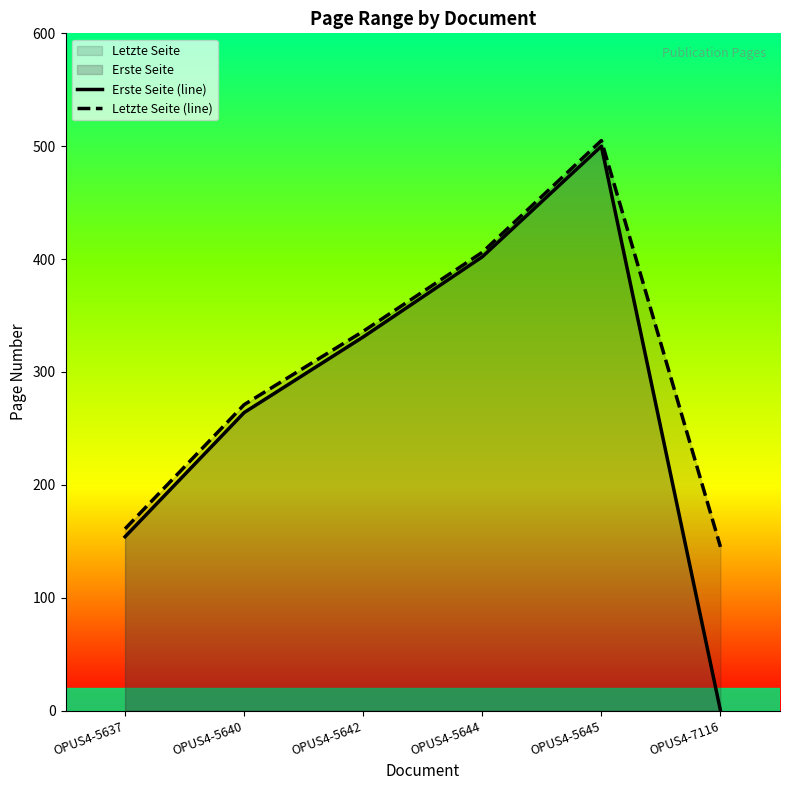

Reading left to right, list all the values displayed in this chart.

Erste Seite (line): OPUS4-5637=154	OPUS4-5640=264	OPUS4-5642=331	OPUS4-5644=402	OPUS4-5645=500	OPUS4-7116=0
Letzte Seite (line): OPUS4-5637=161	OPUS4-5640=271	OPUS4-5642=336	OPUS4-5644=406	OPUS4-5645=505	OPUS4-7116=145